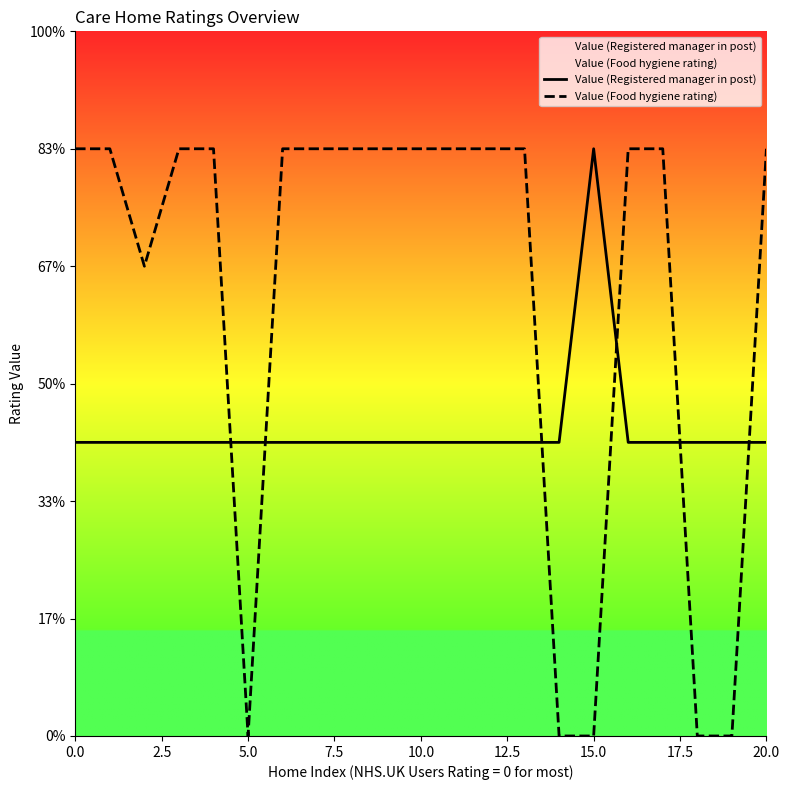

Rank the series by their average value, from highest to lowest.

Value (Food hygiene rating), Value (Registered manager in post)